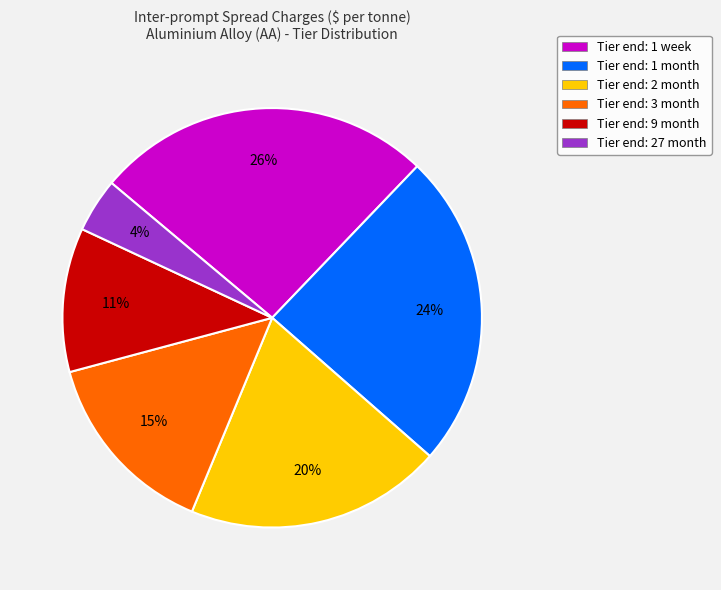

To the nearest percent, what portion does Tier end: 2 month represent?

20%